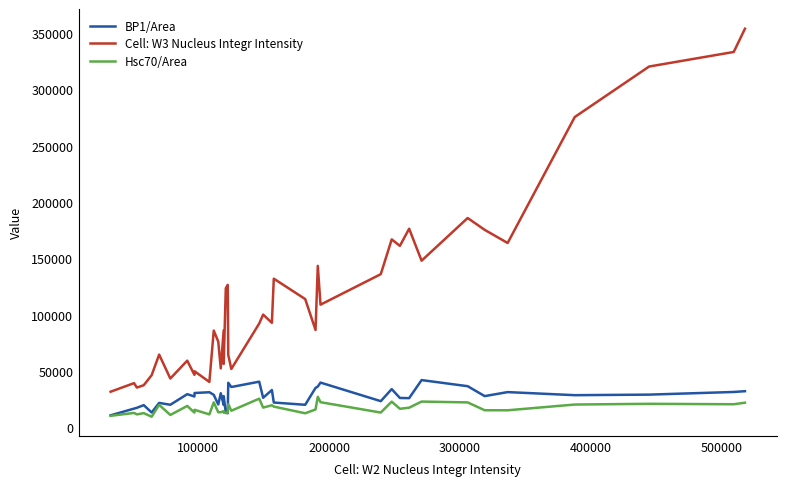

Which series has the largest total across all categories?

Cell: W3 Nucleus Integr Intensity